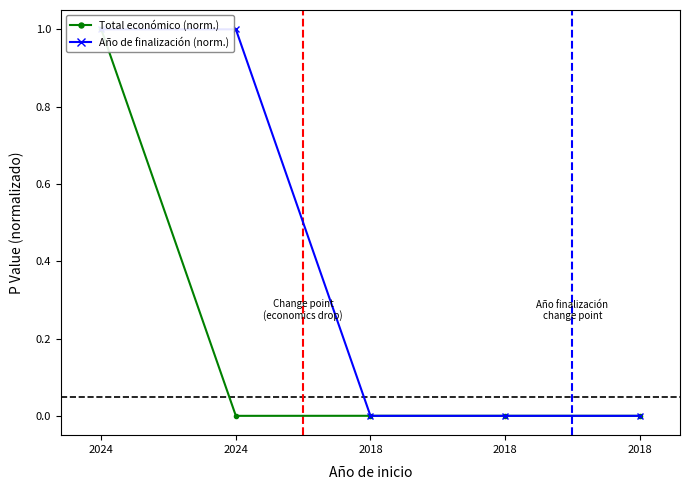

True or false: Año de finalización (norm.) has a value of 1.0 at 2024.

True